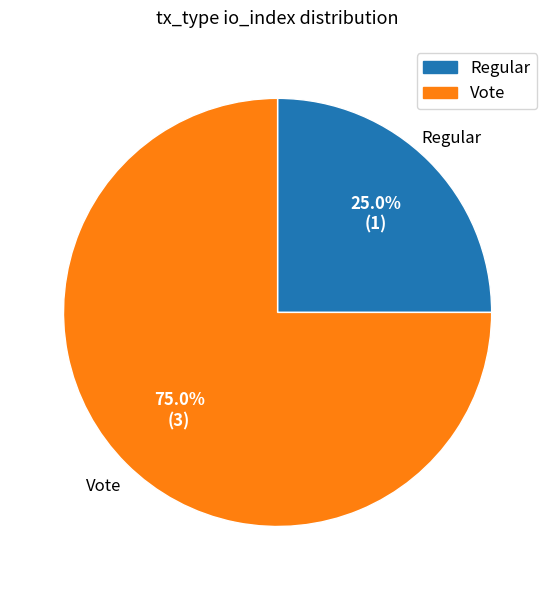

Does any single category account for the majority?

Yes